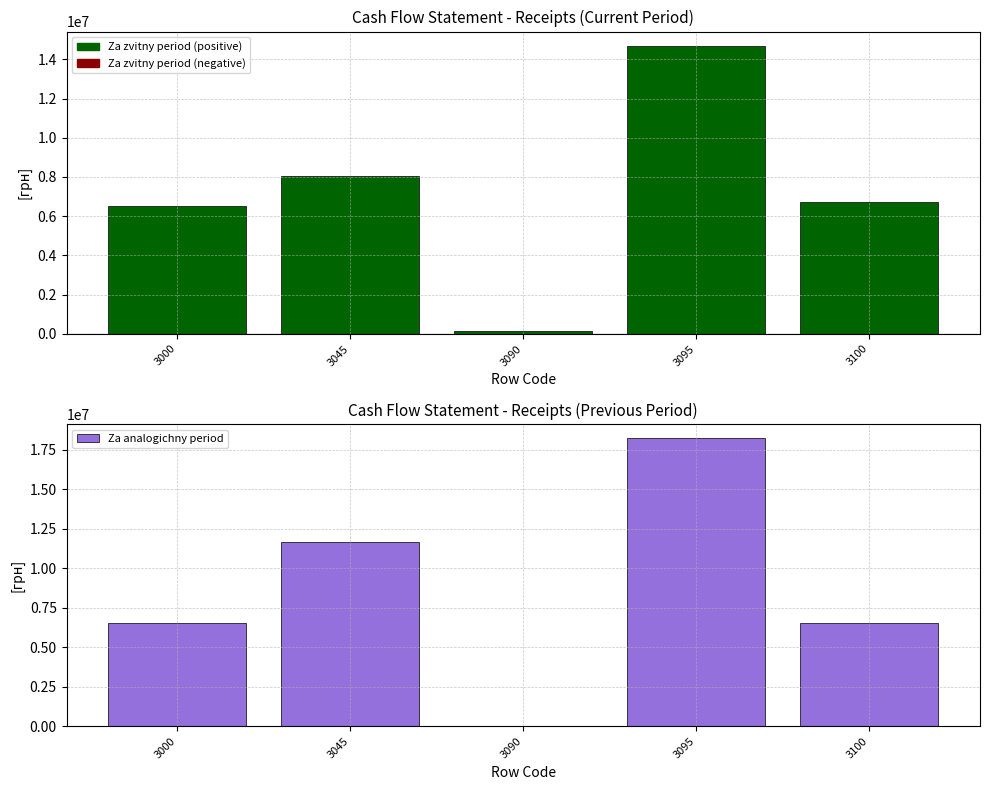

Rank the series by their maximum value, from lowest to highest.

Za zvitny period, Za analogichny period